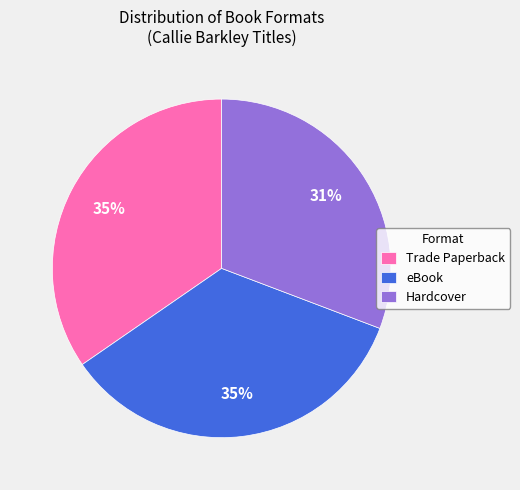

Combined, do Hardcover and Trade Paperback account for over 50%?

Yes